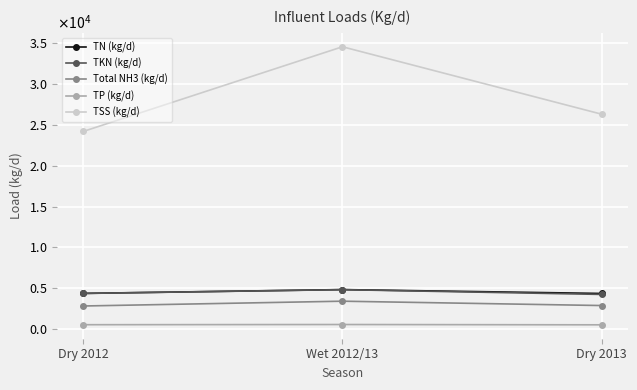

Is this an area chart (filled region under the line)?

No